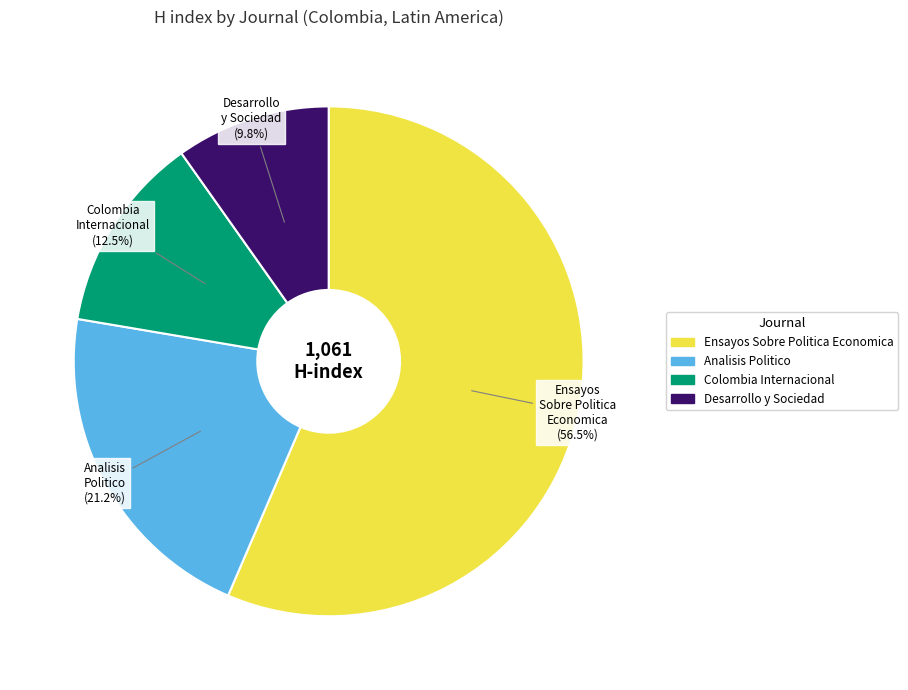

Which slice is the largest?

Ensayos Sobre Politica Economica